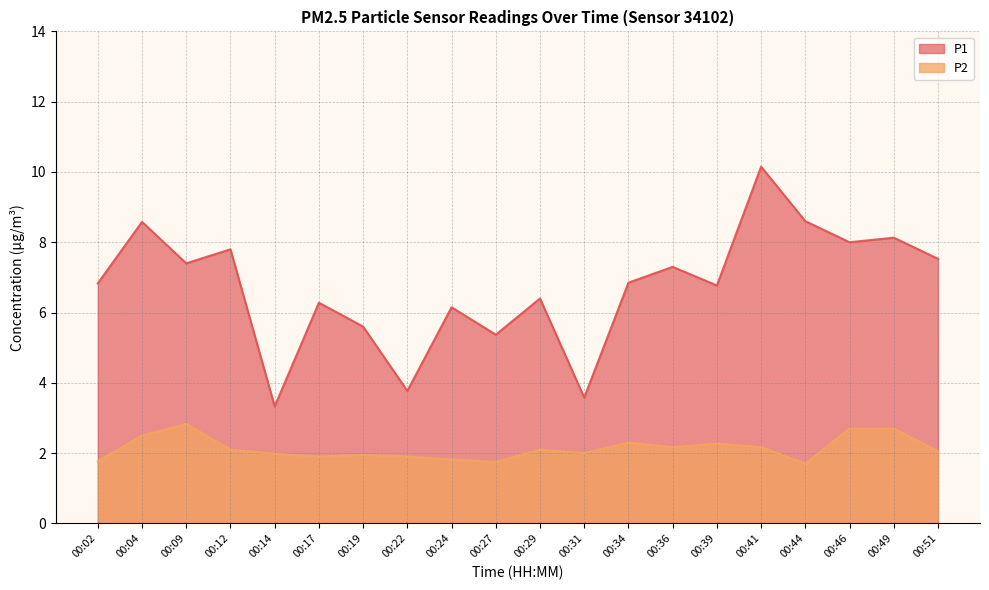

True or false: P1 and P2 intersect in this chart.

False